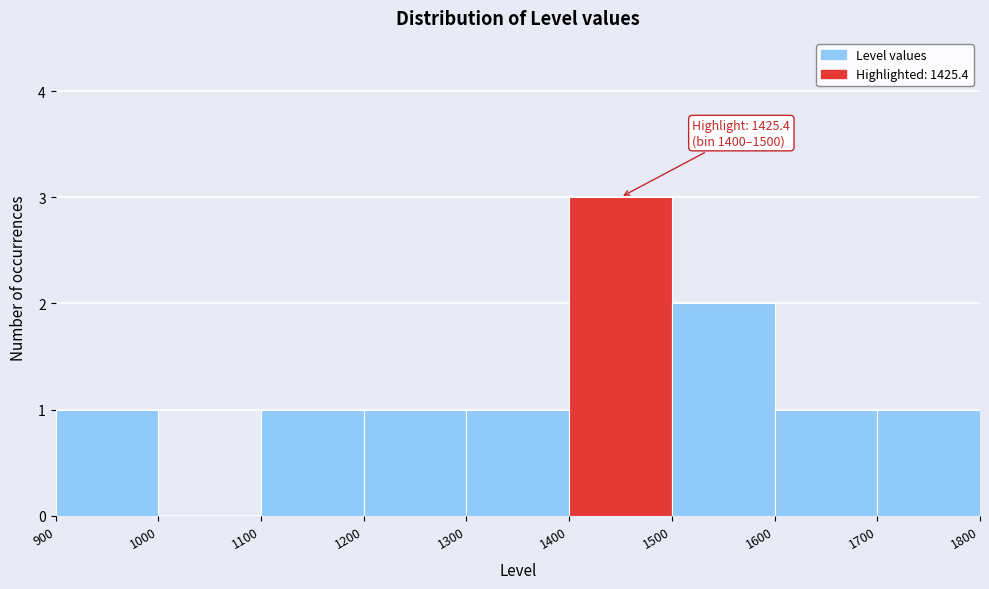

Over which range of the x-axis is the bar tallest?

1400 to 1500